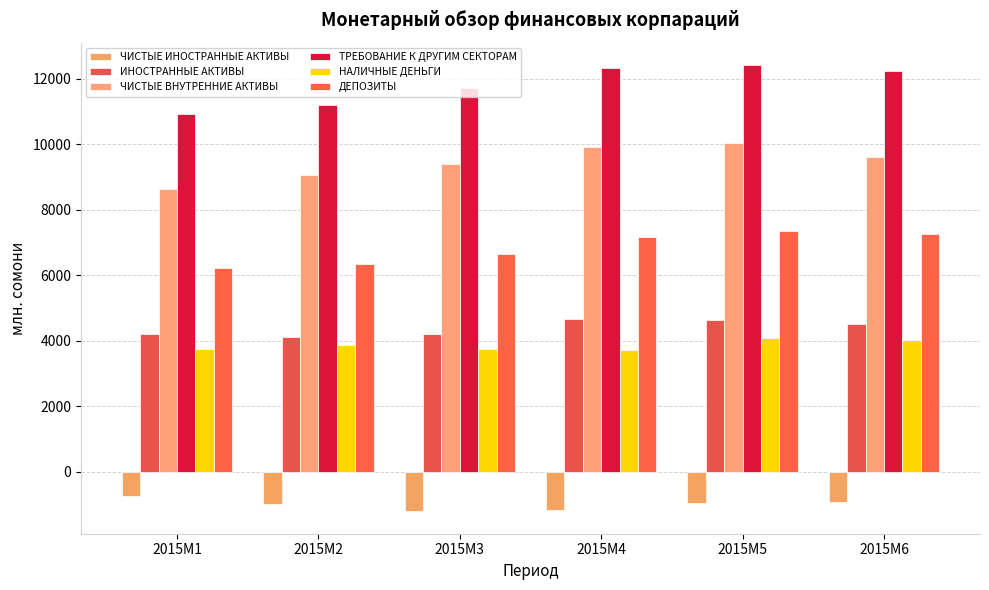

Rank the categories by НАЛИЧНЫЕ ДЕНЬГИ value from highest to lowest.

2015M5, 2015M6, 2015M2, 2015M1, 2015M3, 2015M4